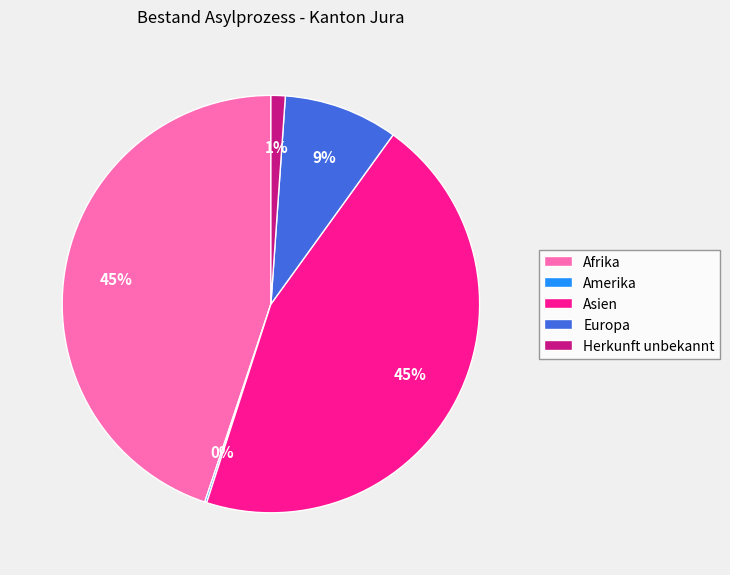

To the nearest percent, what portion does Afrika represent?

45%